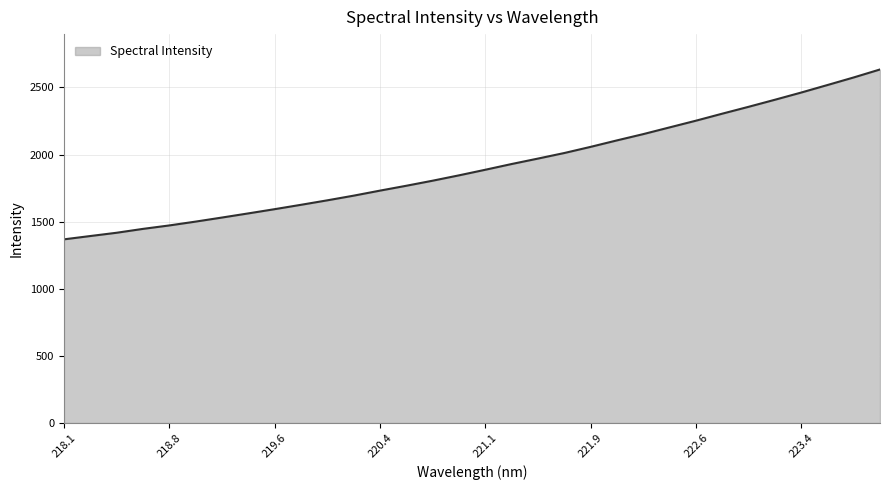

Reading left to right, extract all data points from this chart.

1368.4	1393.2	1417.6	1446.4	1472.1	1500.7	1531.0	1561.9	1593.4	1625.9	1659.3	1694.1	1731.6	1767.9	1805.6	1845.5	1887.1	1929.8	1970.4	2011.8	2057.7	2105.9	2152.6	2202.6	2252.5	2304.8	2355.9	2408.4	2462.1	2518.2	2574.8	2634.2